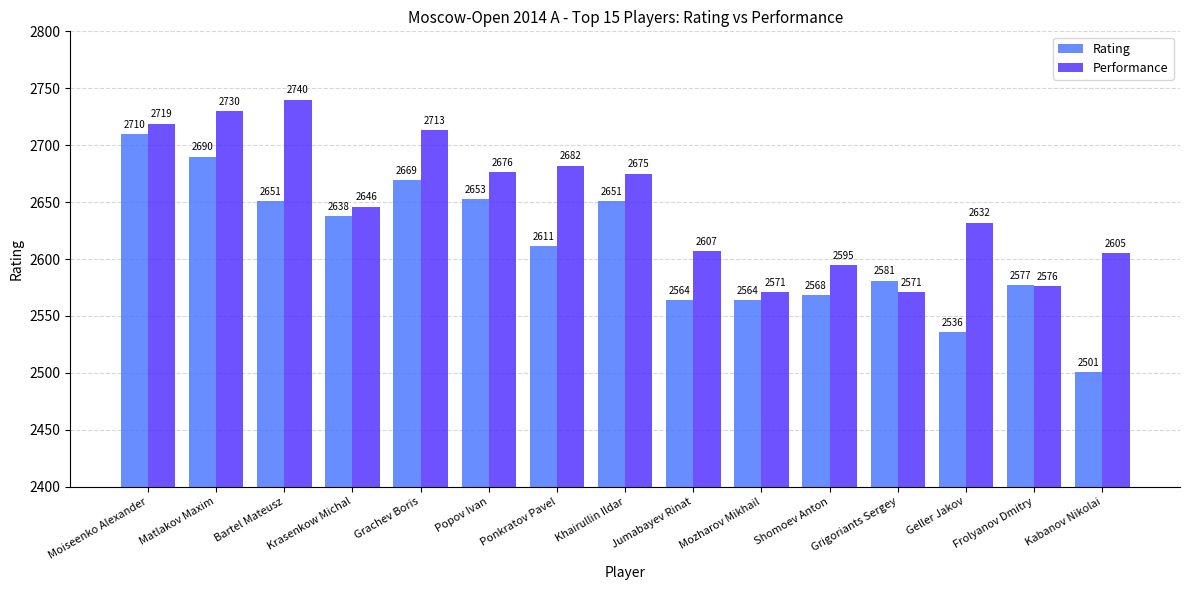

What is the minimum value for Performance?

2571